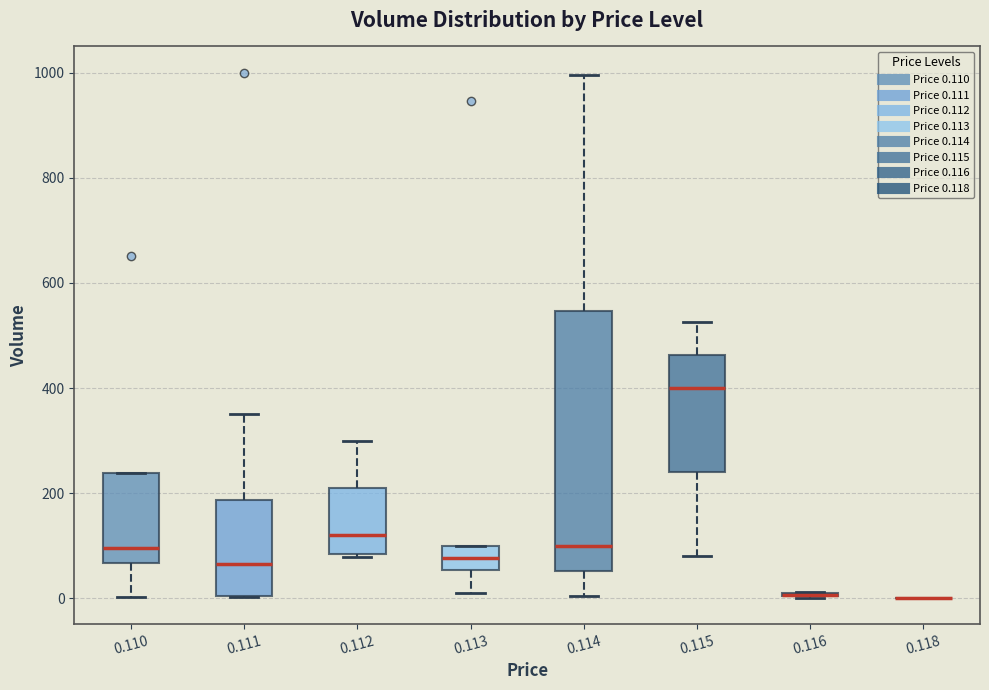

Which box is the tallest, from its lower edge to its upper edge?

0.114